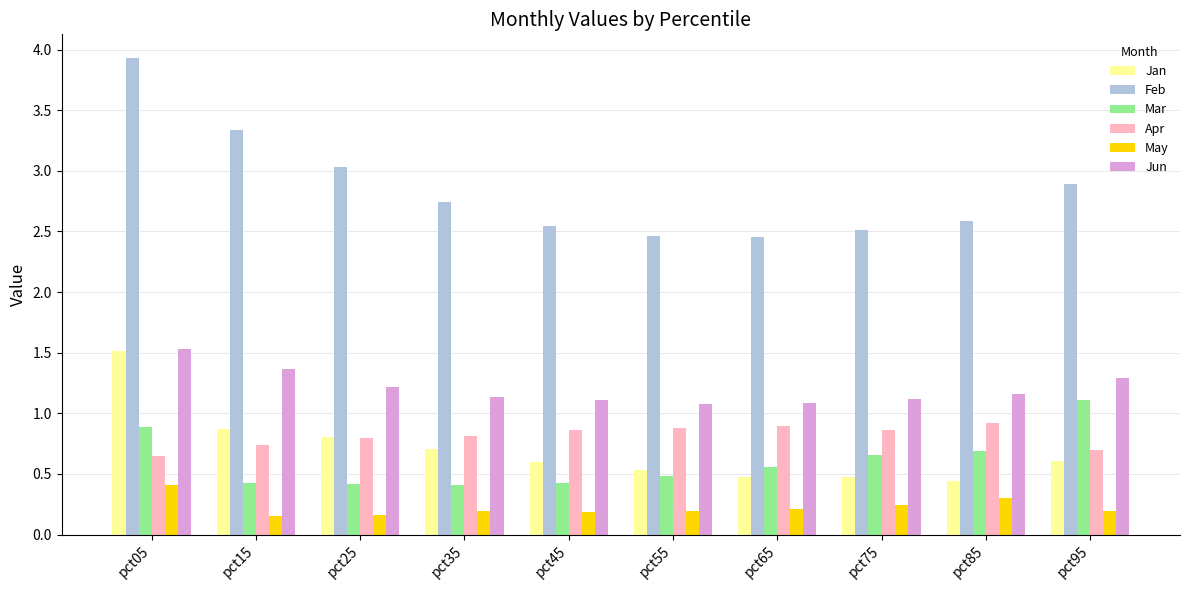

What is the maximum value shown in the chart?

3.9